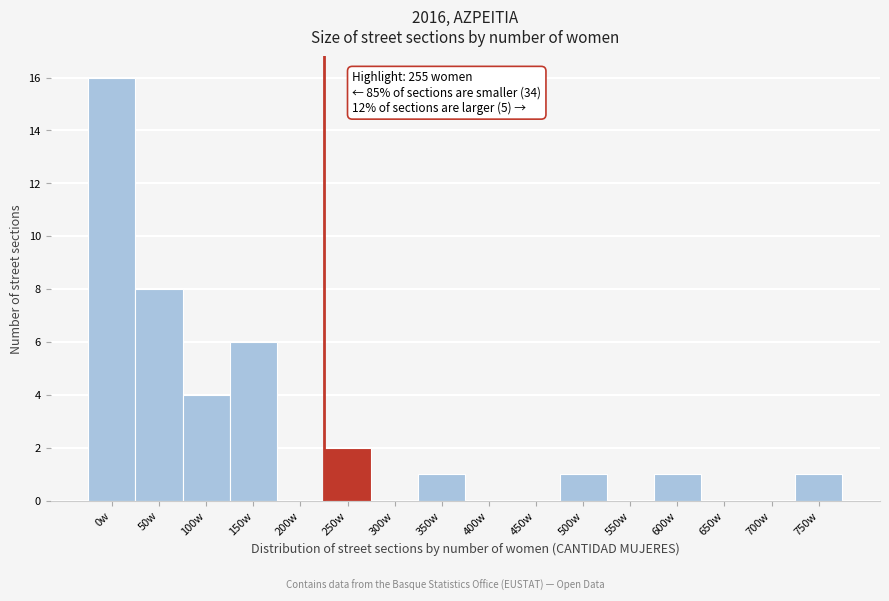

Reading right to left, list all the values displayed in this chart.

750w=1	700w=0	650w=0	600w=1	550w=0	500w=1	450w=0	400w=0	350w=1	300w=0	250w=2	200w=0	150w=6	100w=4	50w=8	0w=16